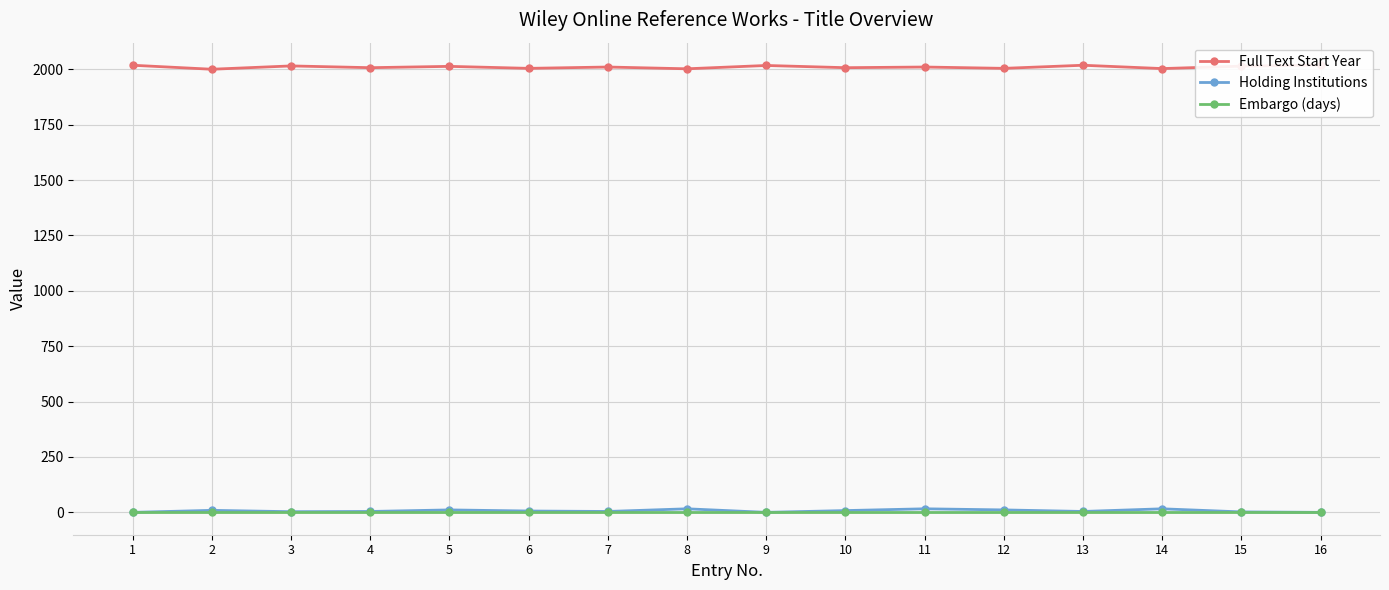

True or false: Holding Institutions and Embargo (days) cross at least once.

False